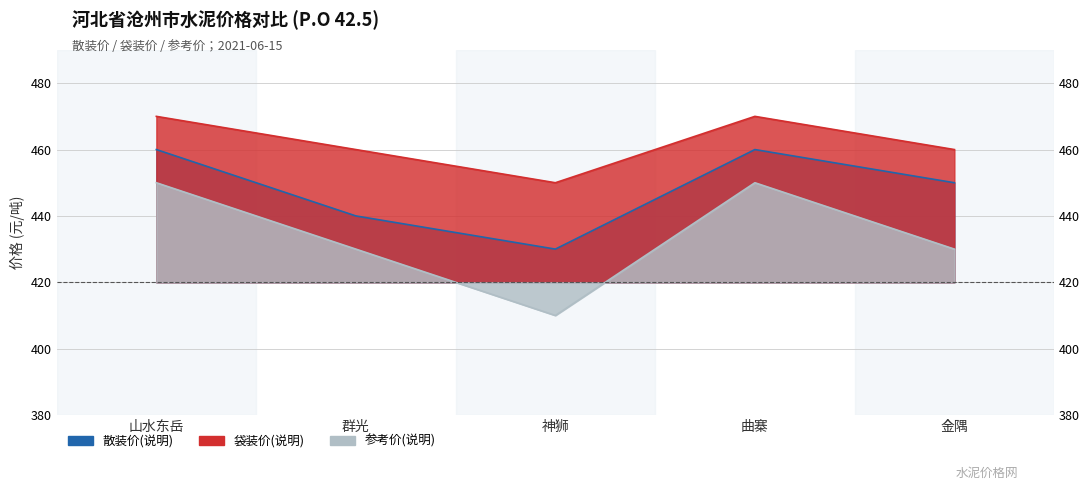

Reading left to right, transcribe all the data shown in this chart.

散装价(说明): 山水东岳=460	群光=440	神狮=430	曲寨=460	金隅=450
袋装价(说明): 山水东岳=470	群光=460	神狮=450	曲寨=470	金隅=460
参考价(说明): 山水东岳=450	群光=430	神狮=410	曲寨=450	金隅=430